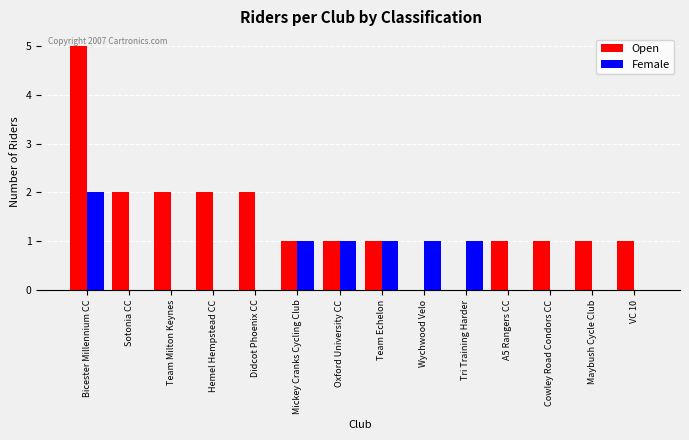

What is the maximum value for Open?

5